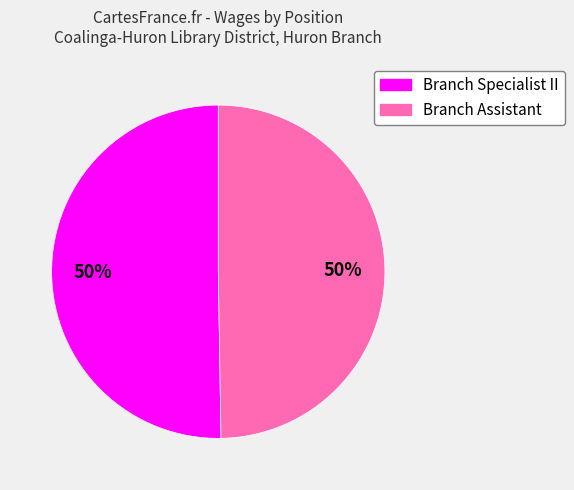

What is the ratio of the value at Branch Assistant to the value at Branch Specialist II?

1.0